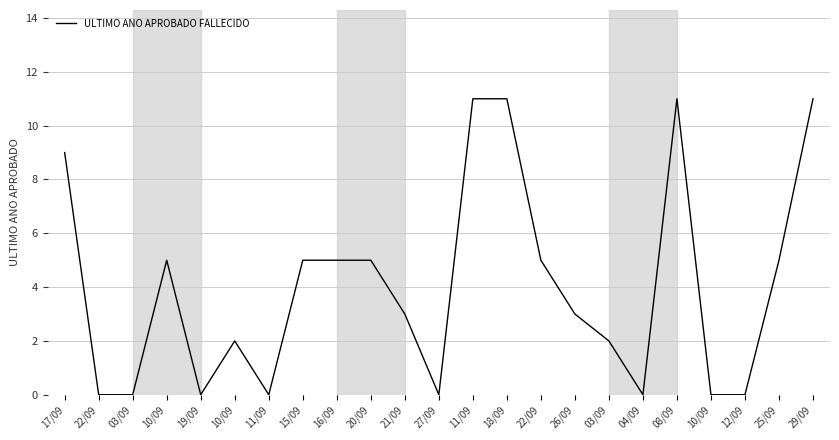

How many lines are shown in the chart?

1